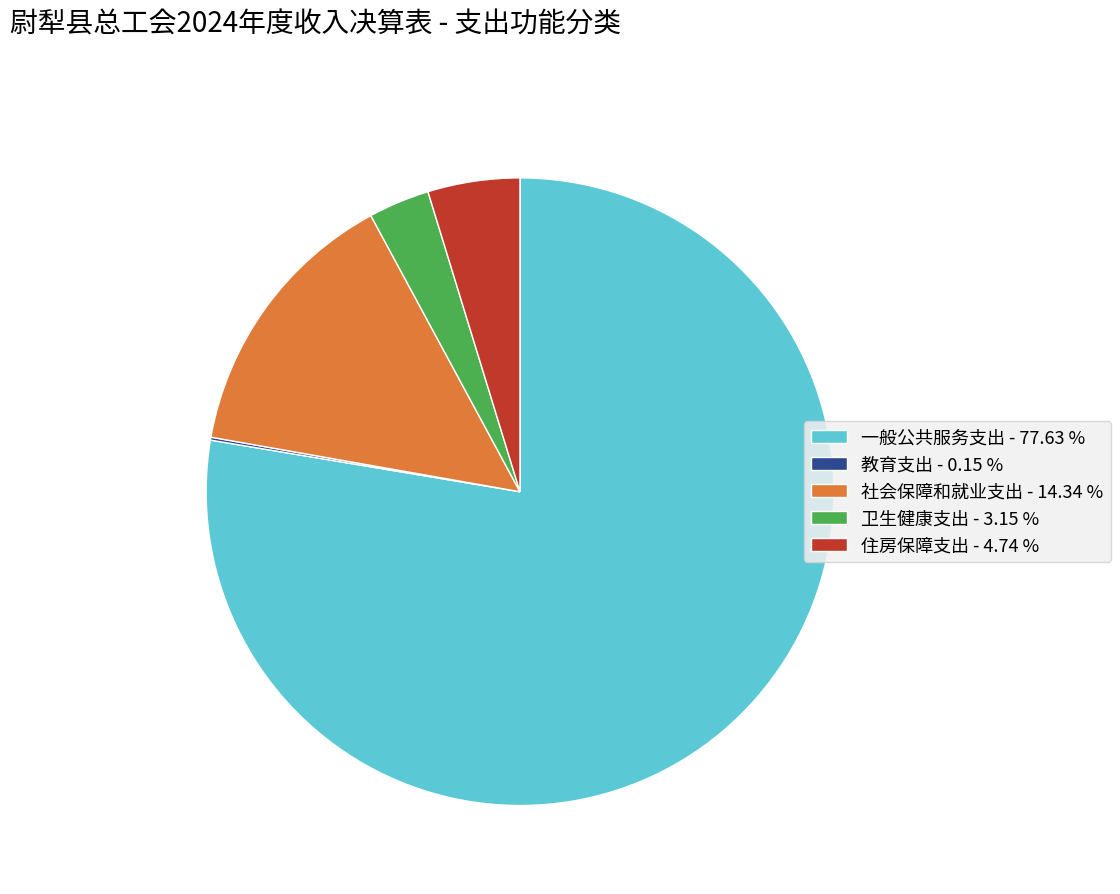

Between 一般公共服务支出 and 社会保障和就业支出, which is larger?

一般公共服务支出